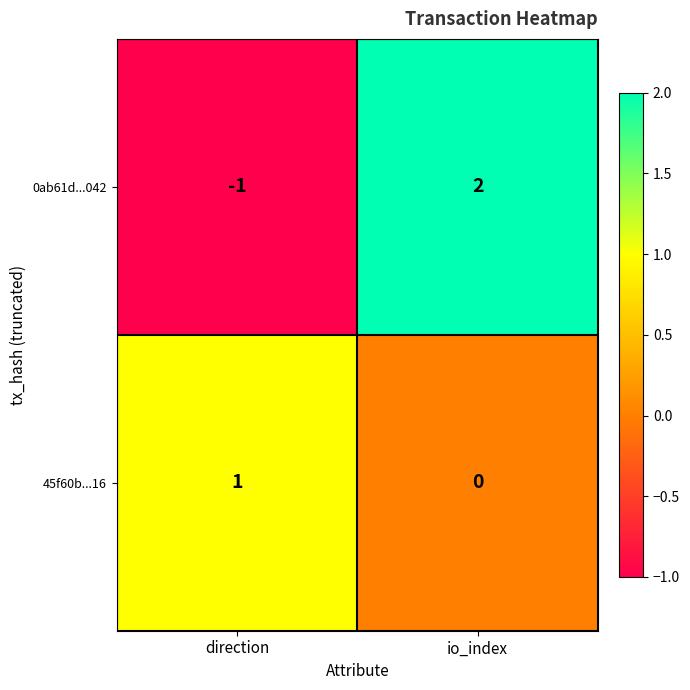

What is the minimum value shown in the chart?

-1